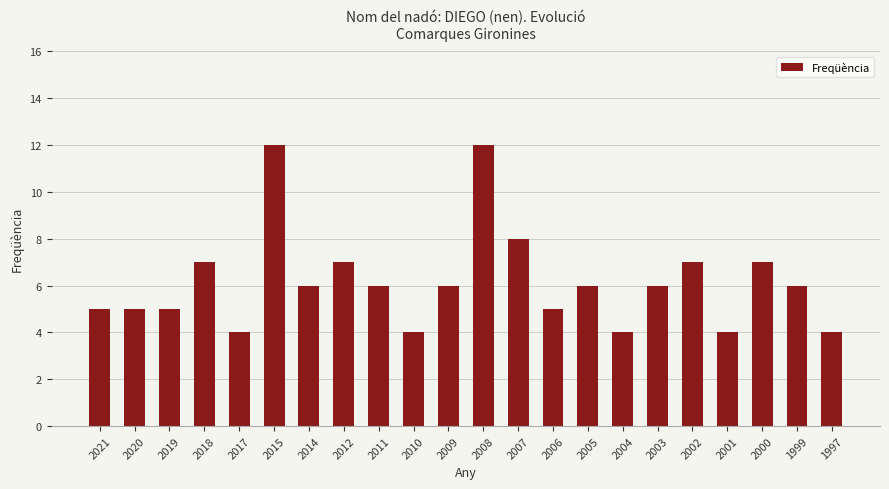

What is the change in value from 2015 to 2011?

-6